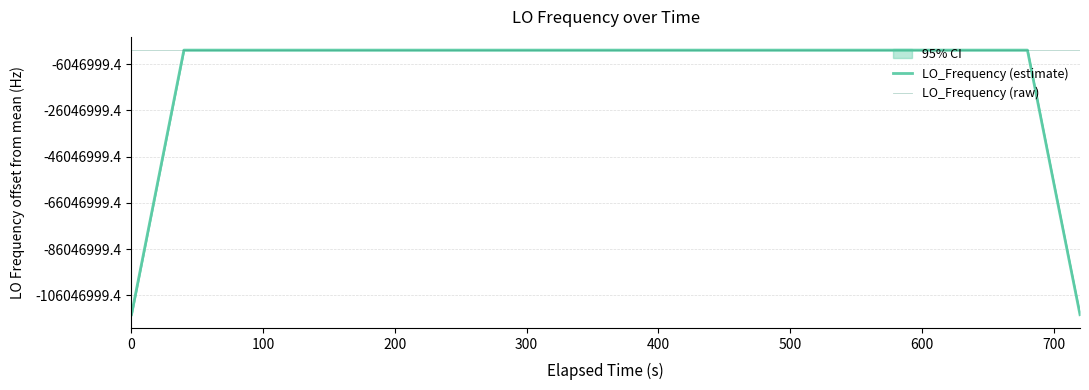

How many interior local valleys does the LO_Frequency (estimate) series have?

5